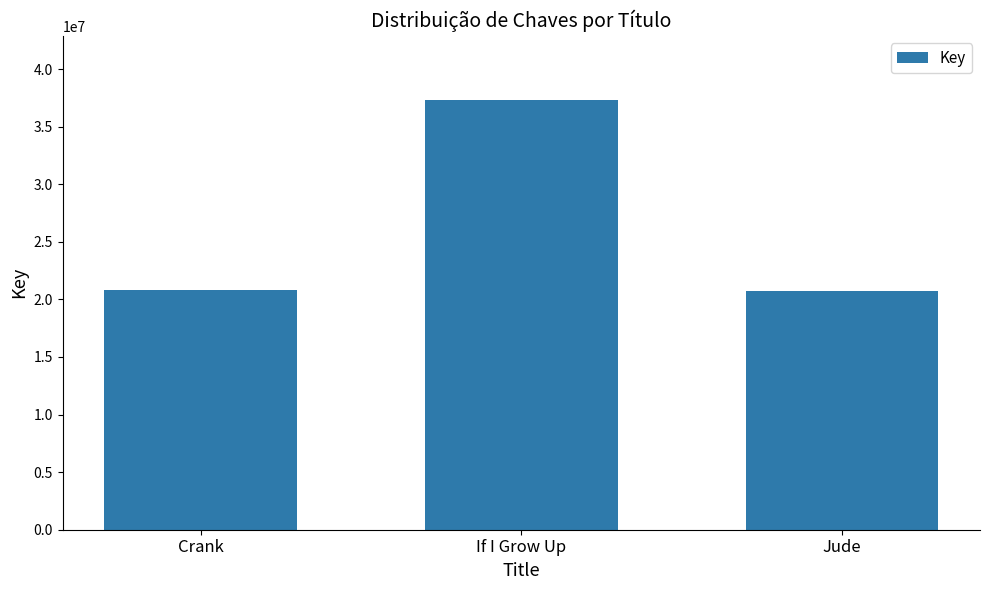

What is the smallest value displayed?

20713833